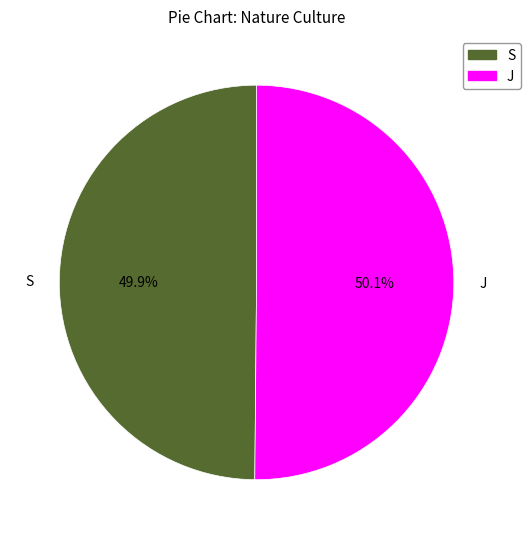

Is there a majority slice in this chart?

Yes